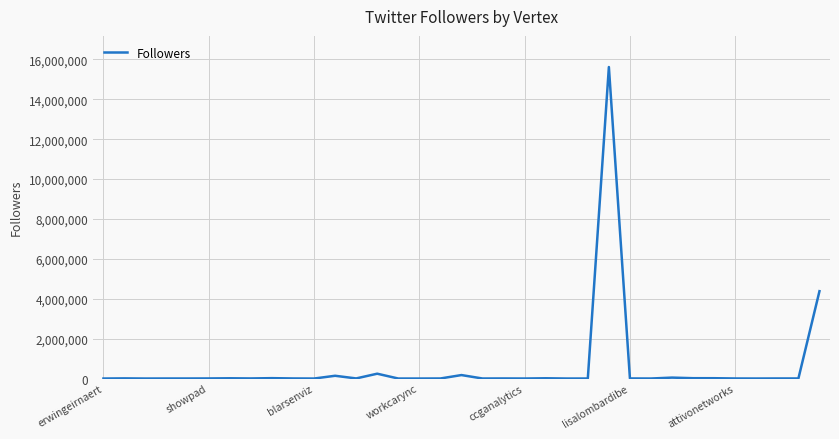

What is the difference between the maximum and minimum values?

15615379